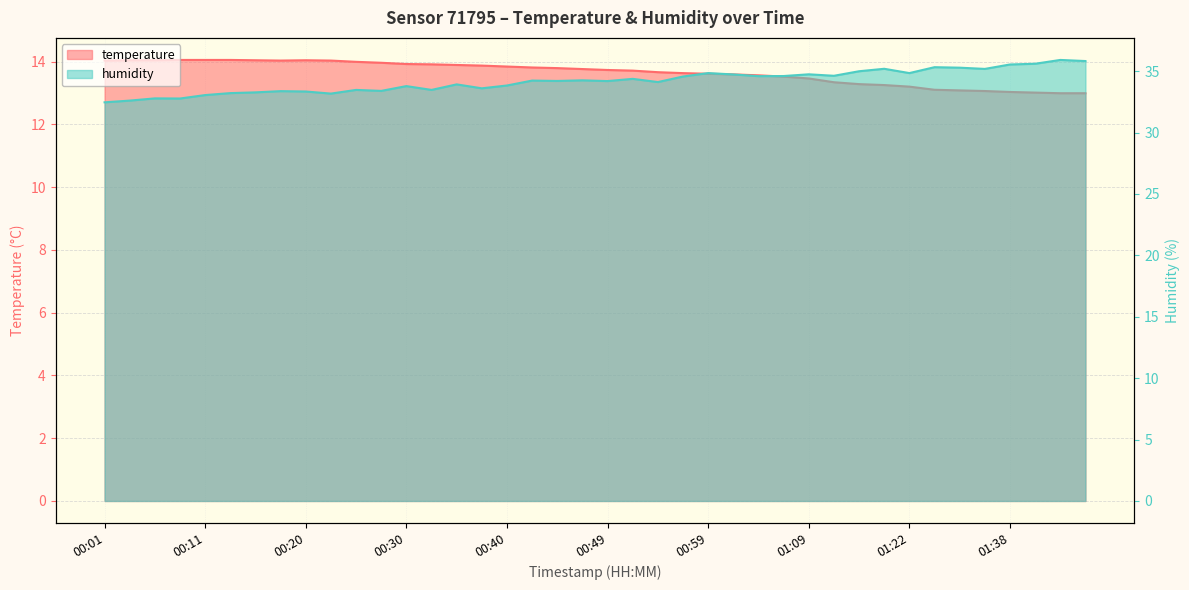

What is the total value across all series at 00:37?

47.5